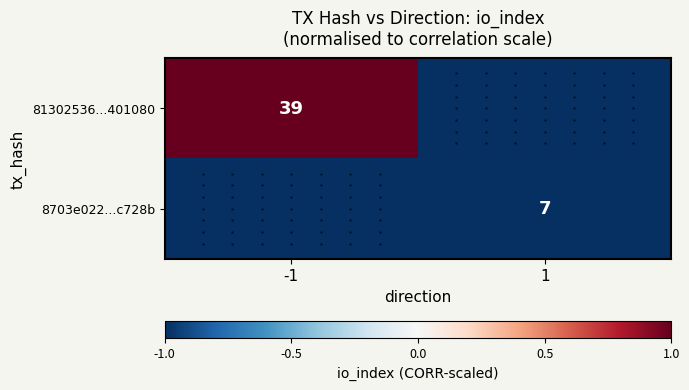

What is the spread (max minus min) of values at 1?

0.4